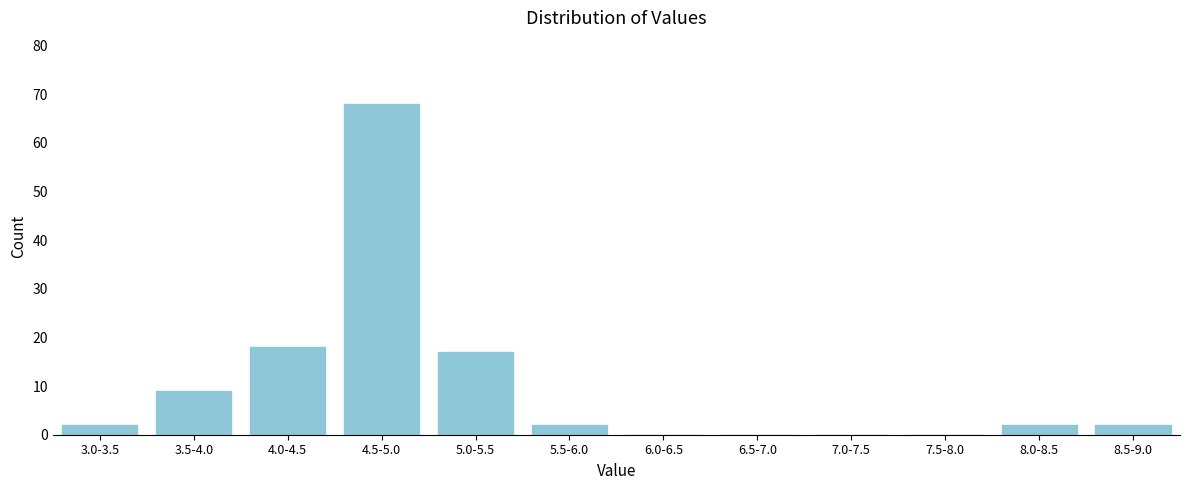

Reading left to right, extract all data points from this chart.

3.0-3.5=2	3.5-4.0=9	4.0-4.5=18	4.5-5.0=68	5.0-5.5=17	5.5-6.0=2	6.0-6.5=0	6.5-7.0=0	7.0-7.5=0	7.5-8.0=0	8.0-8.5=2	8.5-9.0=2